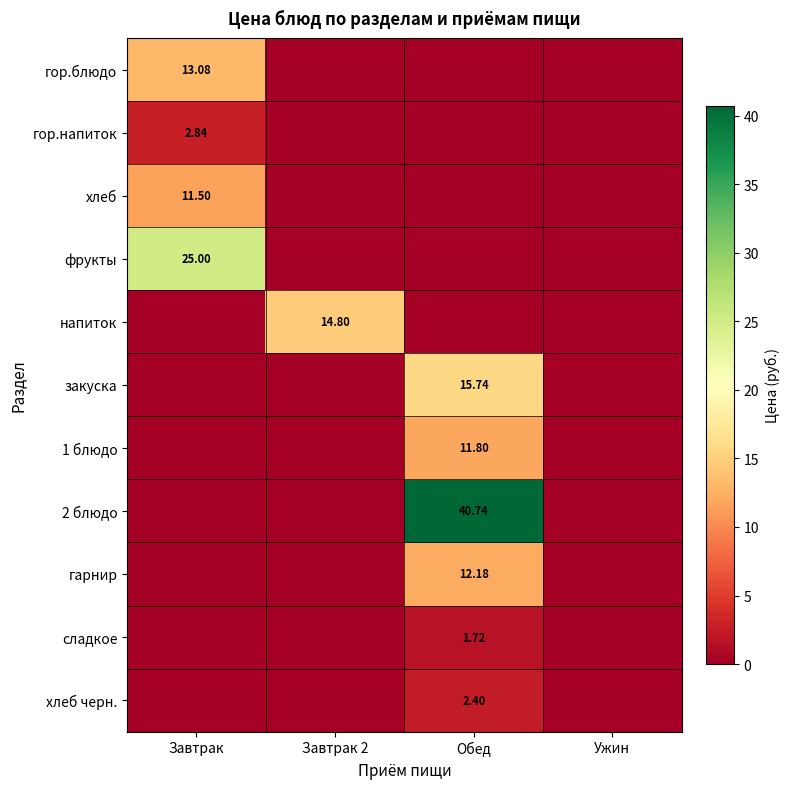

At Ужин, list the series in order from largest to smallest.

гор.блюдо, гор.напиток, хлеб, фрукты, напиток, закуска, 1 блюдо, 2 блюдо, гарнир, сладкое, хлеб черн.